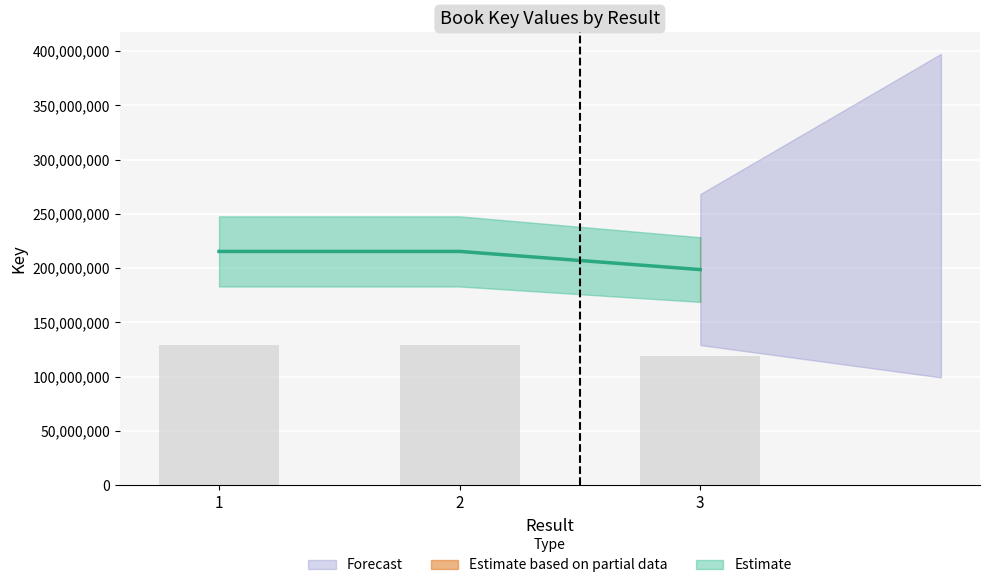

Rank the categories by value from lowest to highest.

3, 1, 2